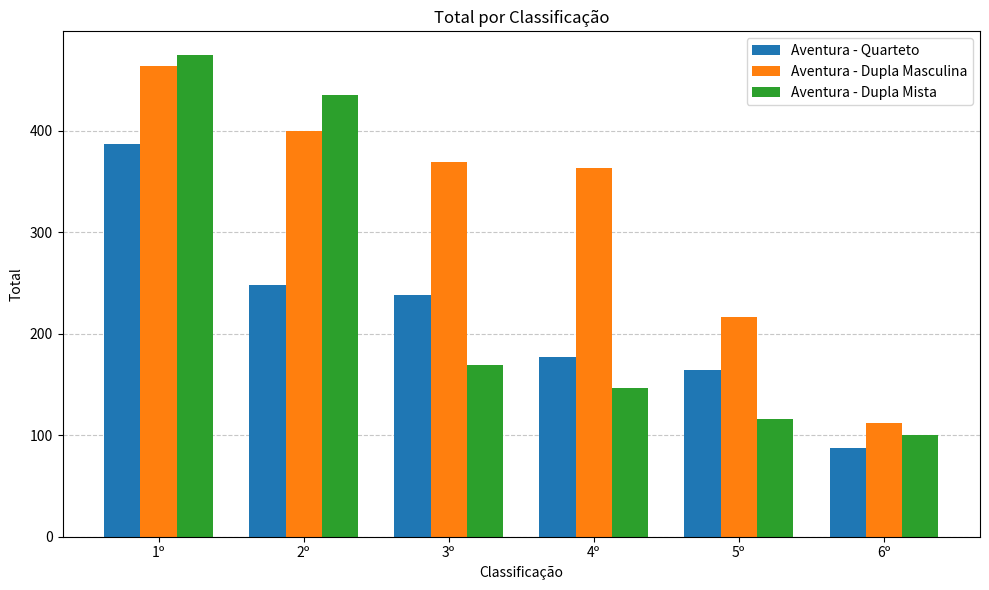

Reading left to right, extract all data points from this chart.

Aventura - Quarteto: 387	248	238	177	164	87
Aventura - Dupla Masculina: 464	400	369	363	216	112
Aventura - Dupla Mista: 474	435	169	146	116	100